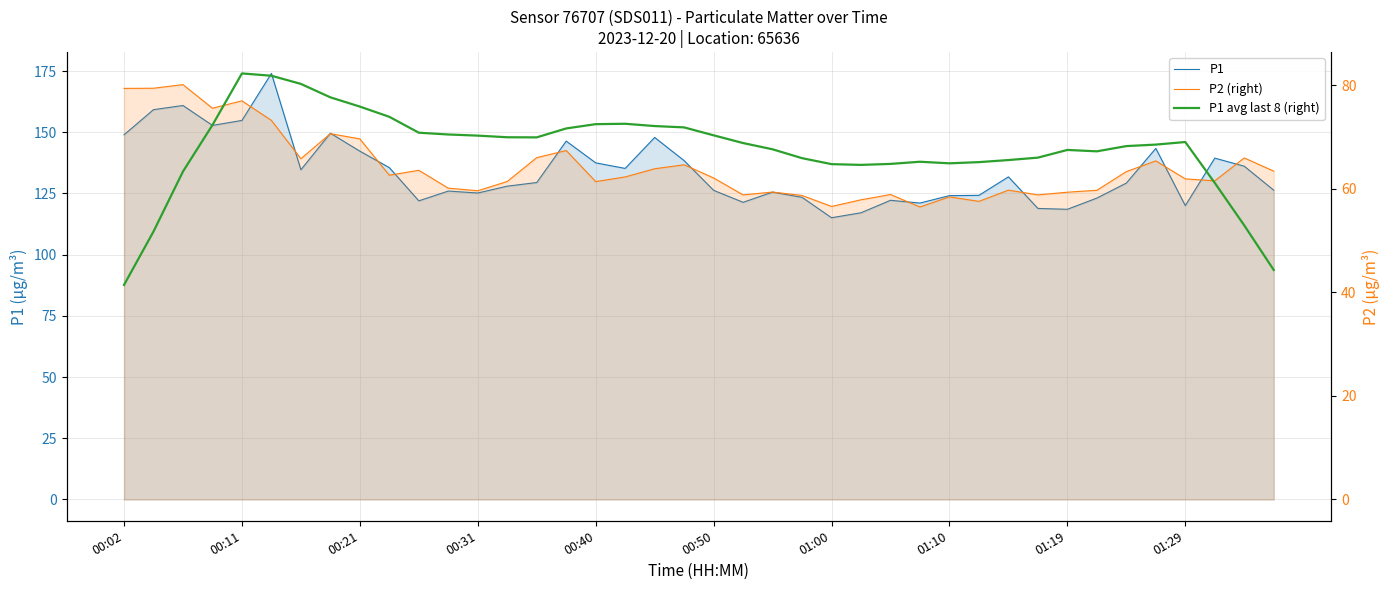

Between 01:10 and 30, which series saw the biggest shift?

P1